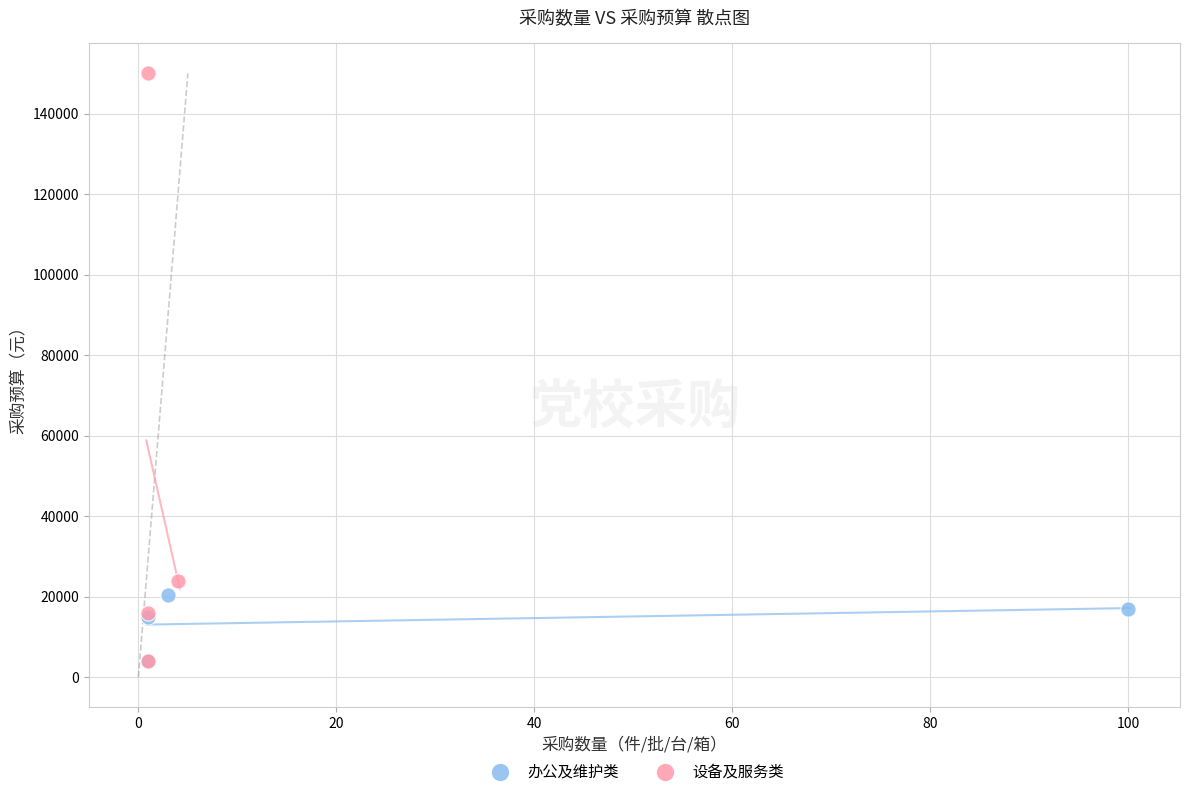

Which series has the largest Y range (max minus min)?

设备及服务类